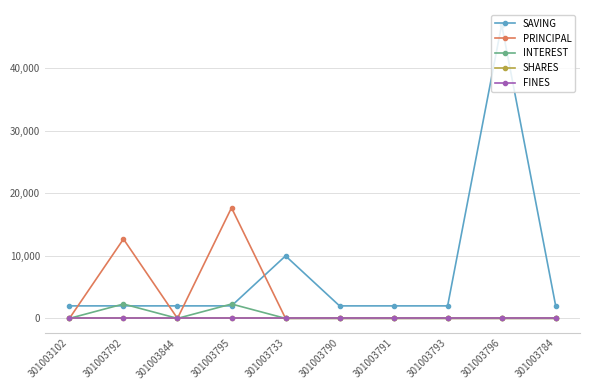

Reading left to right, transcribe all the data shown in this chart.

SAVING: 301003102=2000	301003792=2000	301003844=2000	301003795=2000	301003733=10000	301003790=2000	301003791=2000	301003793=2000	301003796=47000	301003784=2000
PRINCIPAL: 301003102=0	301003792=12700	301003844=0	301003795=17700	301003733=0	301003790=0	301003791=0	301003793=0	301003796=0	301003784=0
INTEREST: 301003102=0	301003792=2300	301003844=0	301003795=2300	301003733=0	301003790=0	301003791=0	301003793=0	301003796=0	301003784=0
SHARES: 301003102=0	301003792=0	301003844=0	301003795=0	301003733=0	301003790=0	301003791=0	301003793=0	301003796=0	301003784=0
FINES: 301003102=0	301003792=0	301003844=0	301003795=0	301003733=0	301003790=0	301003791=0	301003793=0	301003796=0	301003784=0